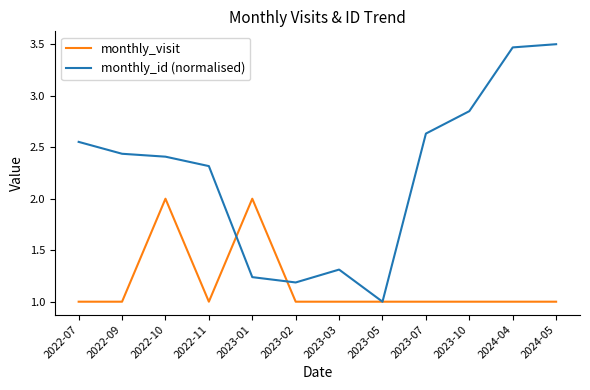

What value does the monthly_visit series have at 2023-07?

1.0